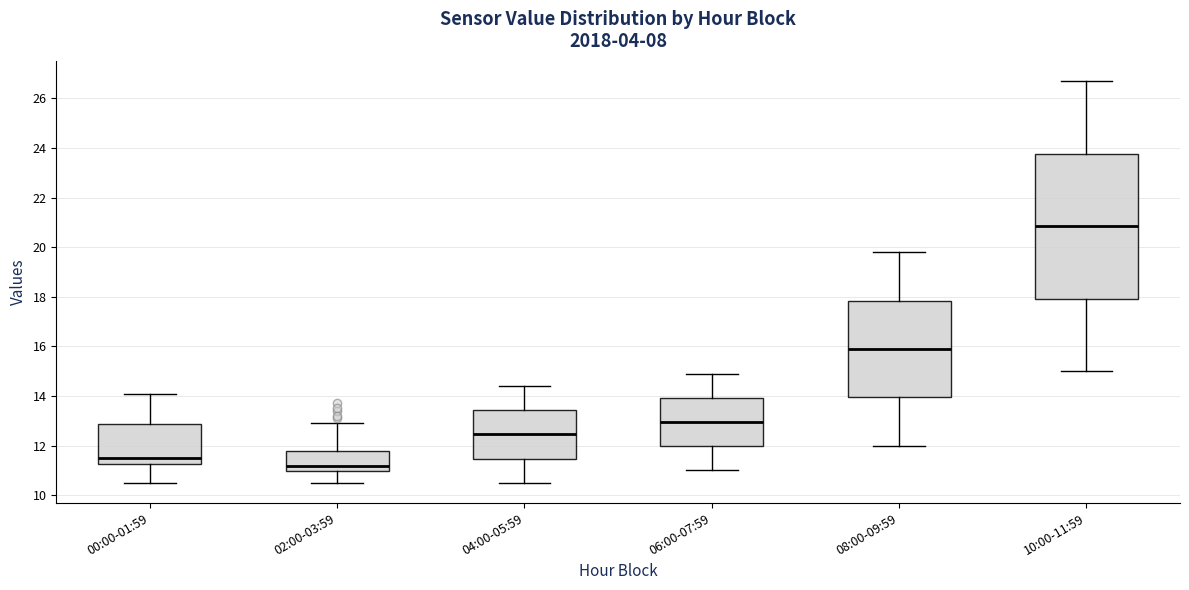

Reading left to right, transcribe this box plot: for each box, give where its median line is, the range the box spans, and where its two whiskers end, as read against the y-axis. The values are not printed on the chart, so give them approximately, as read against the axis.

00:00-01:59: median 11.6, box 11.2 to 12.8, whiskers 10.6 to 14.2
02:00-03:59: median 11.2, box 11.0 to 11.8, whiskers 10.6 to 13.0
04:00-05:59: median 12.4, box 11.4 to 13.4, whiskers 10.6 to 14.4
06:00-07:59: median 13.0, box 12.0 to 14.0, whiskers 11.0 to 15.0
08:00-09:59: median 16.0, box 14.0 to 17.8, whiskers 12.0 to 19.8
10:00-11:59: median 20.8, box 18.0 to 23.8, whiskers 15.0 to 26.8